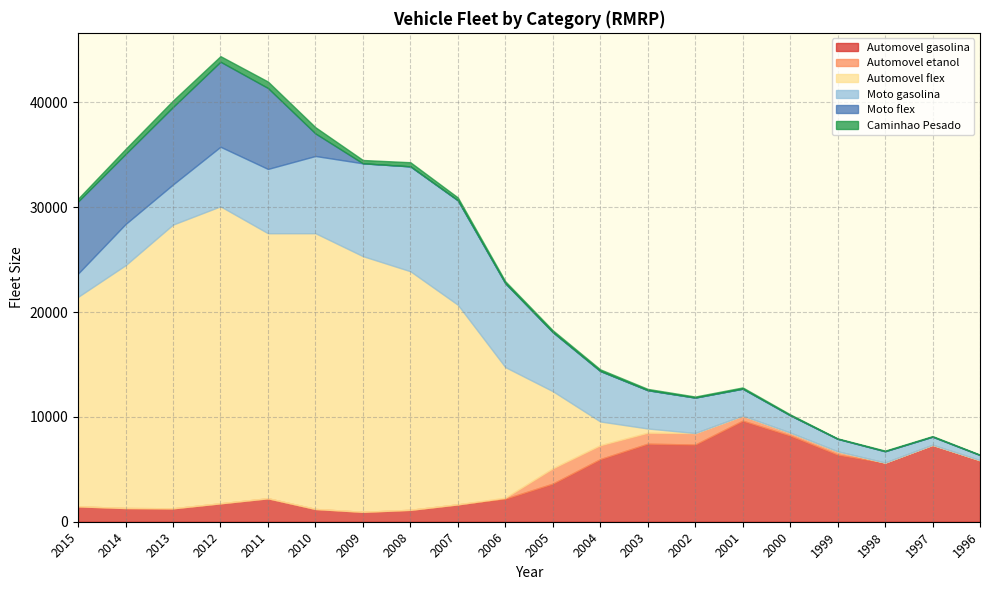

What is the difference between the second highest and second lowest values in the Caminhao Pesado series?

572.1